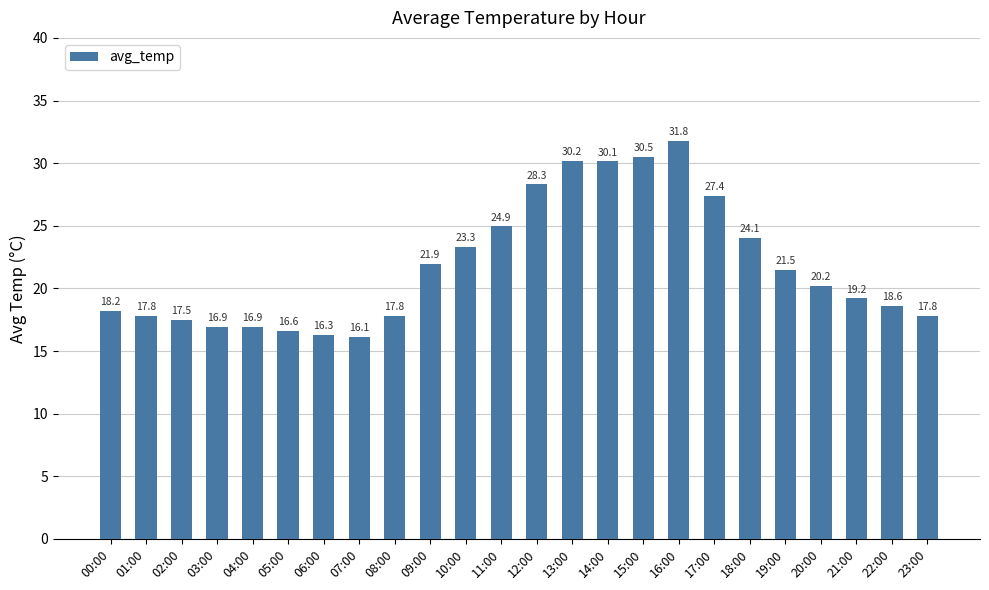

What position from the left is 23:00?

24